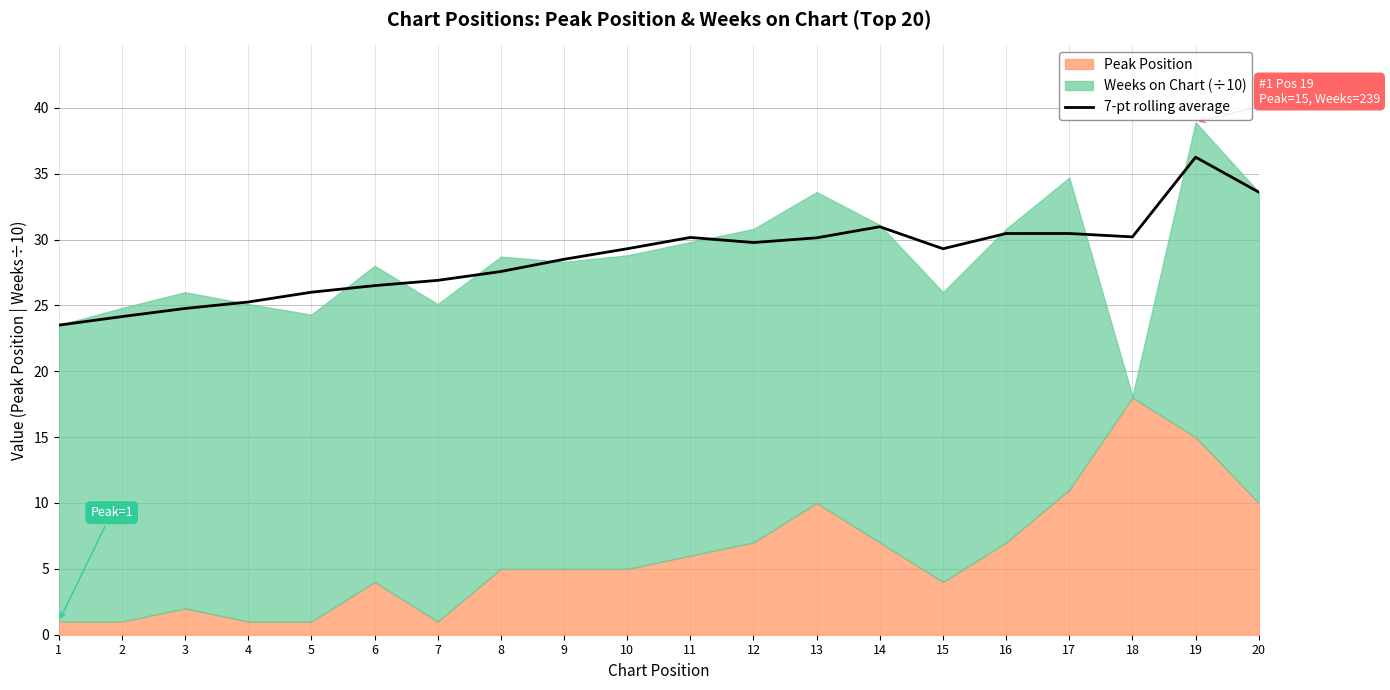

Where does the data first go above 29?

10